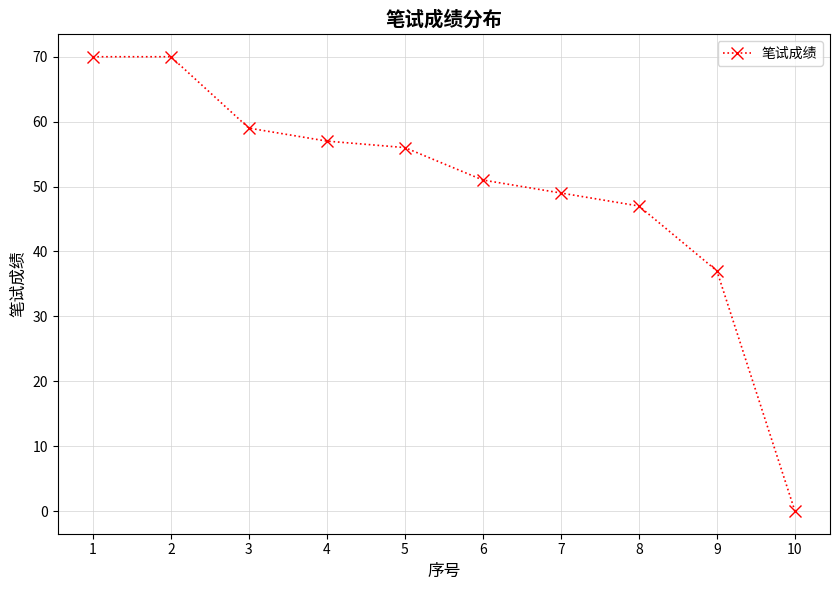

What is the value of the 2nd point from the left?

70